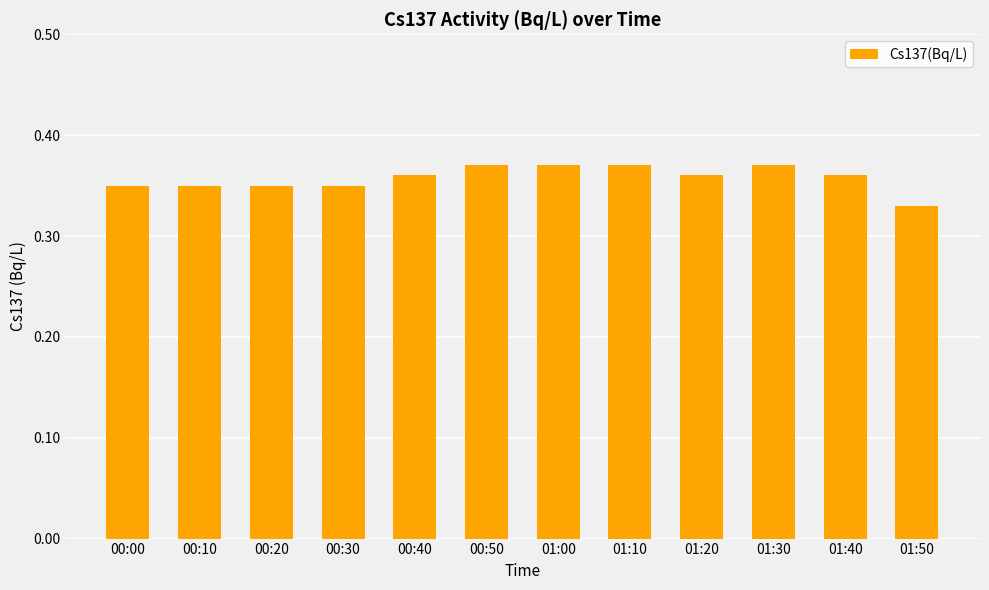

How many series are shown in this chart?

1